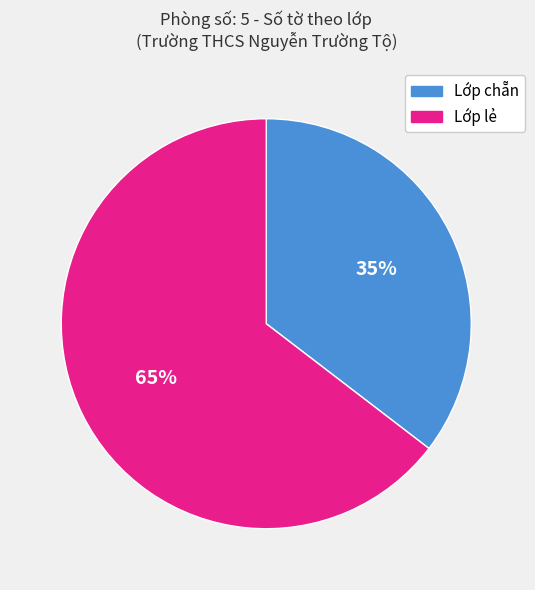

To the nearest percent, what is the average slice percentage?

50%